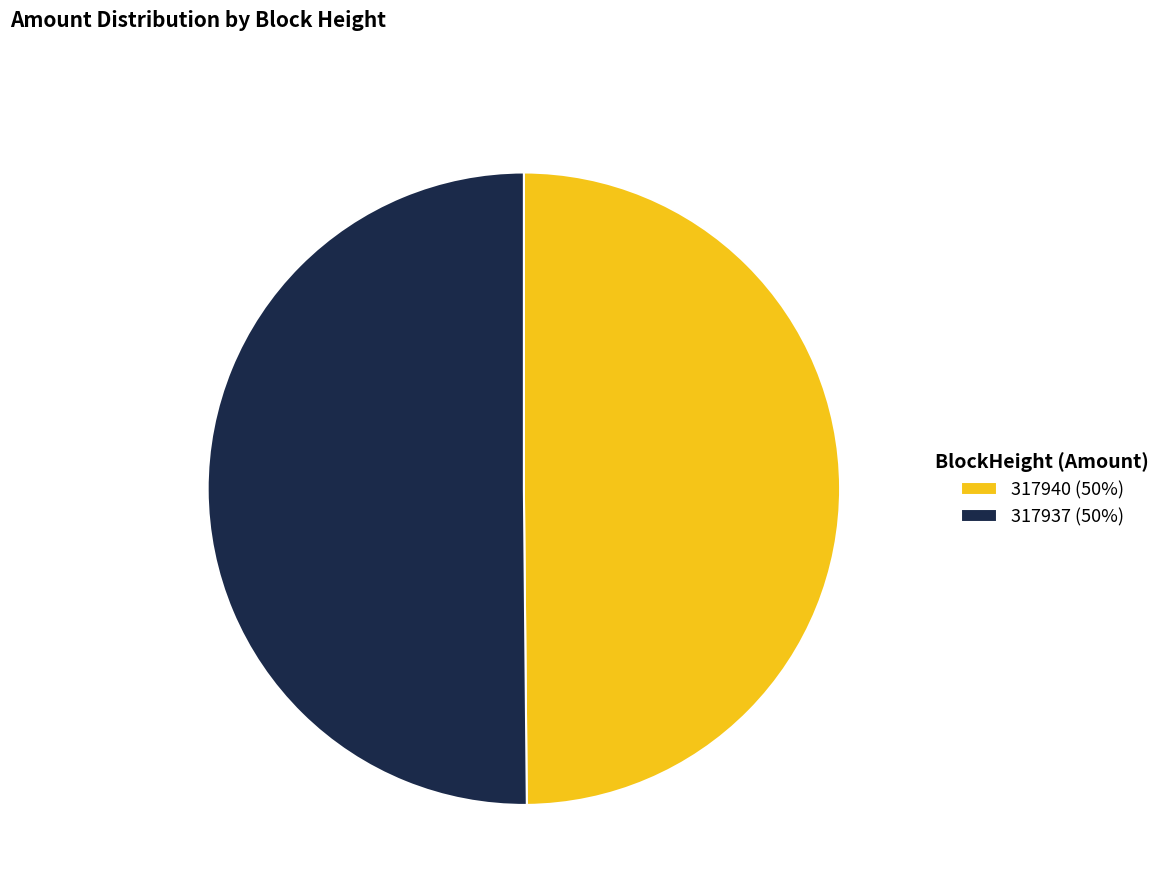

What is the ratio of the value at 317940 (50%) to the value at 317937 (50%)?

1.0